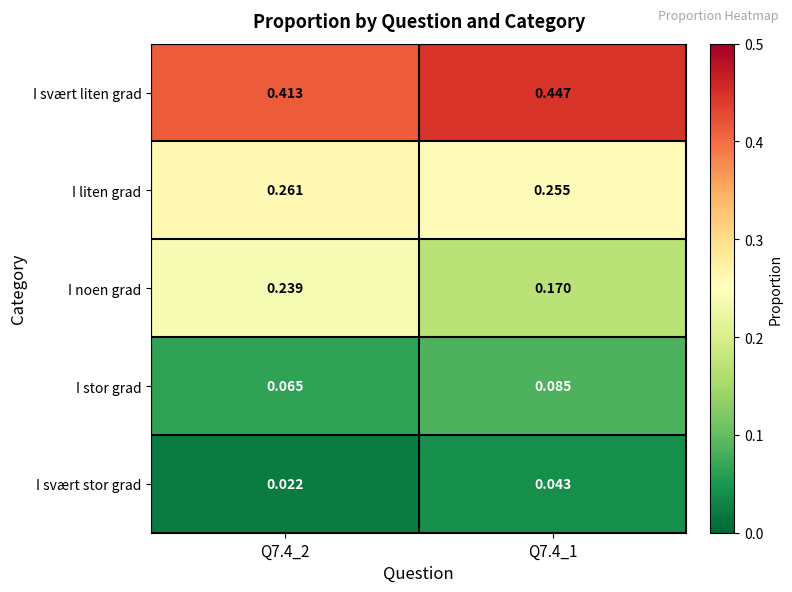

Between Q7.4_2 and Q7.4_1, which series saw the biggest shift?

I noen grad